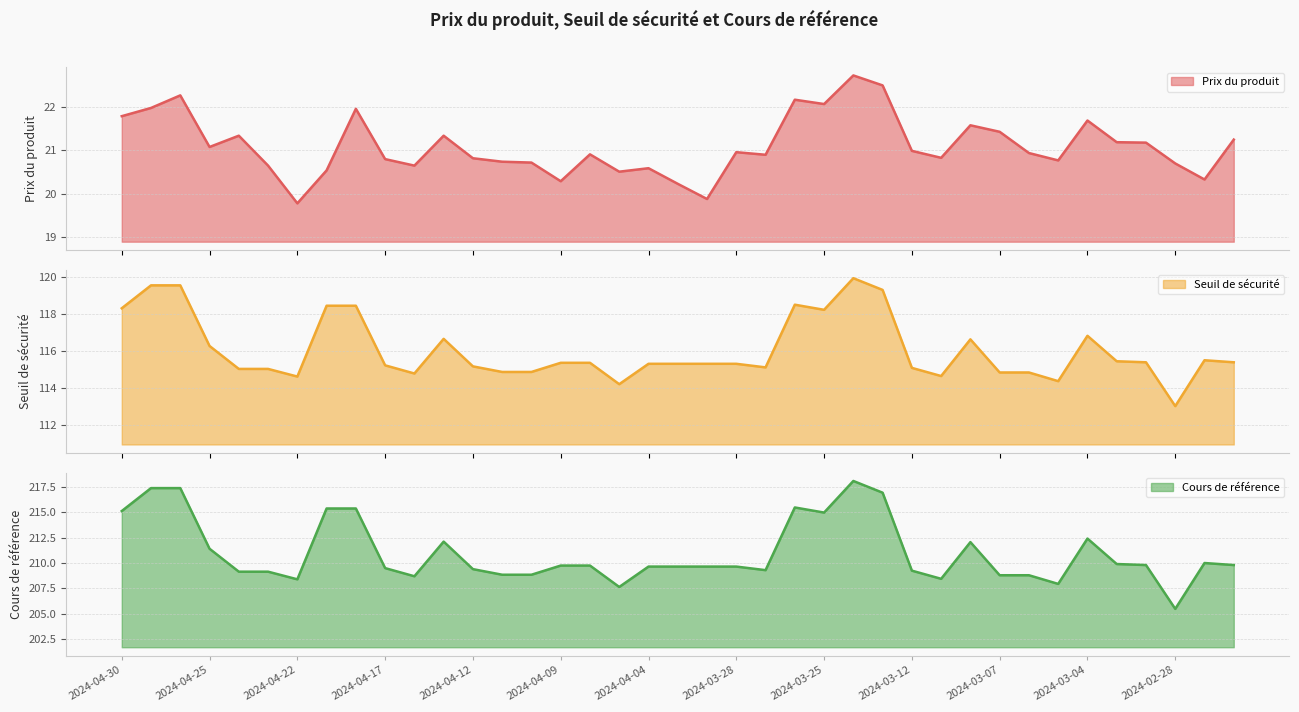

What is the sum of the Seuil de sécurité values at 2024-04-09 and 2024-04-08?

230.7